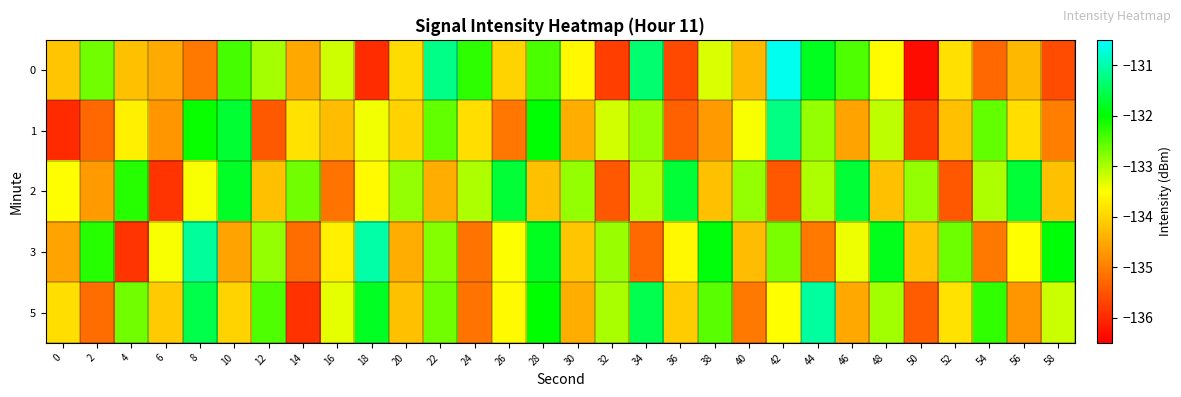

Which has a higher value, 6 or 20?

20